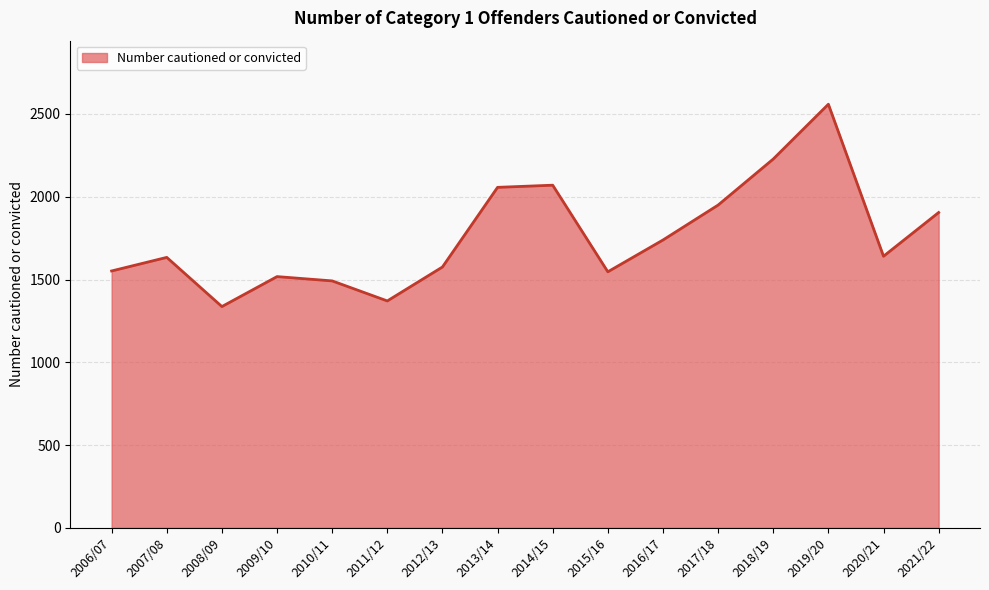

Is it true that the value at 2016/17 is 1739?

True